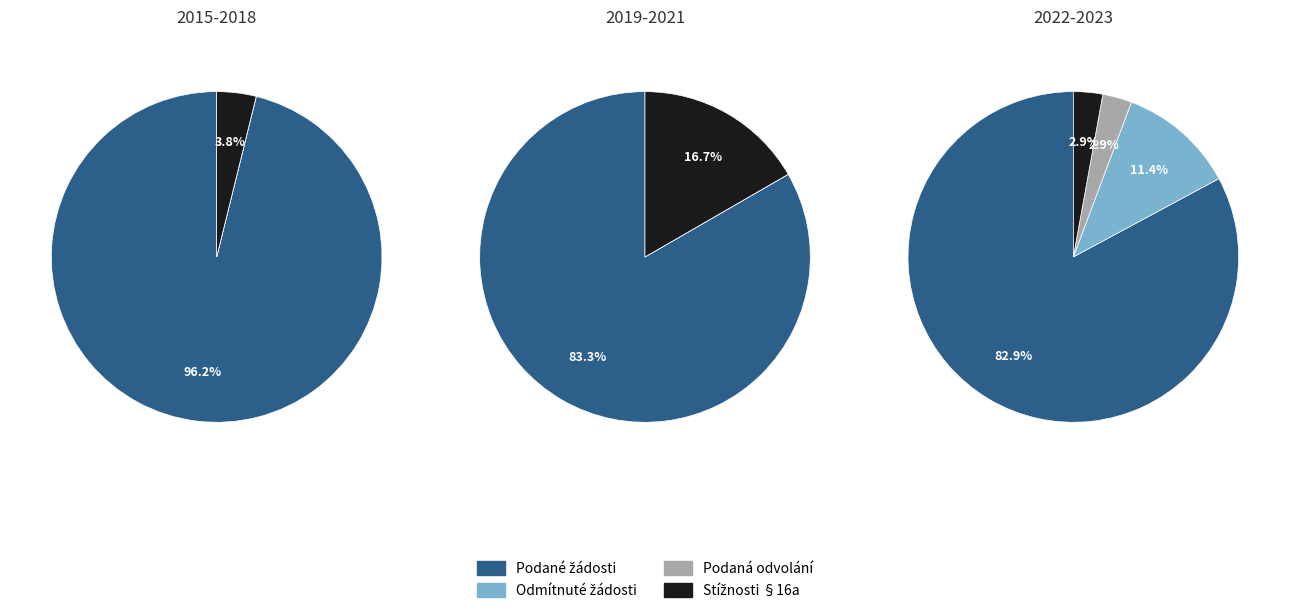

To the nearest percent, what is the combined percentage of 2023 and 2021?

43%